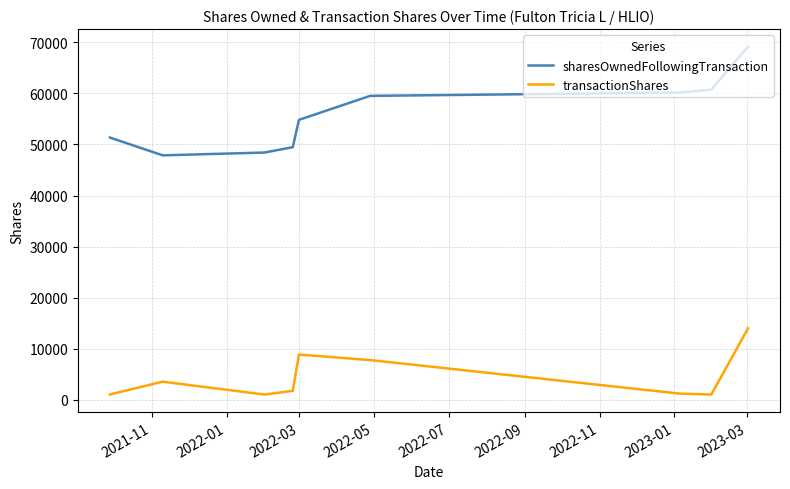

Does the chart display data point markers on the line(s)?

No